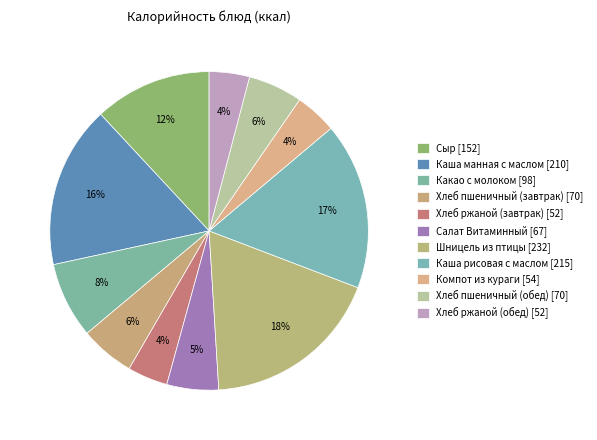

Combined, what portion of the pie is Салат Витаминный and Хлеб пшеничный (обед)?

10.8%